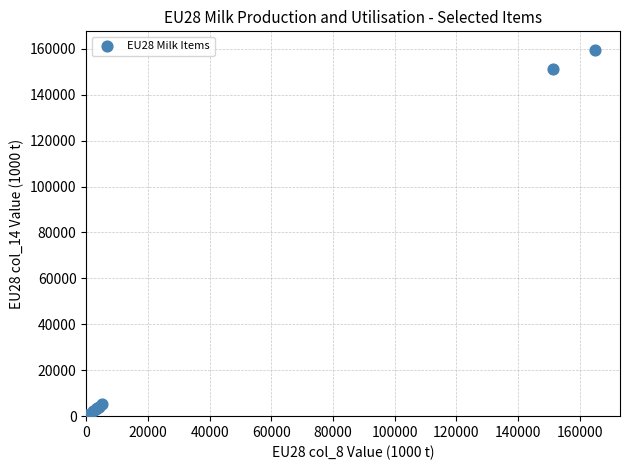

What Y value in the scatter plot is closest to 79820?

151218.1